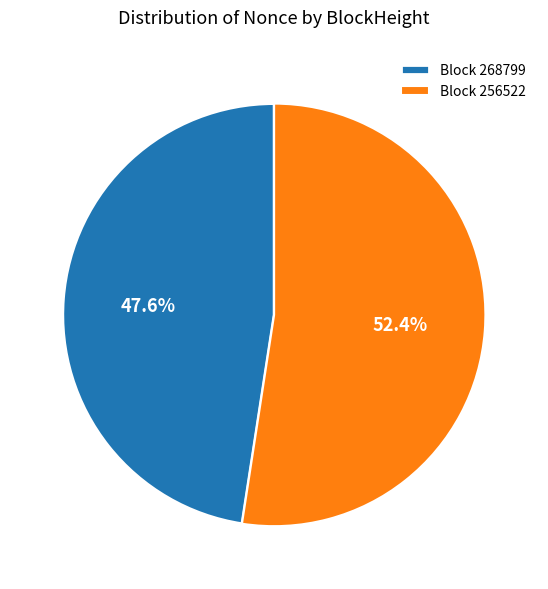

To the nearest percent, what is the average slice percentage?

50%